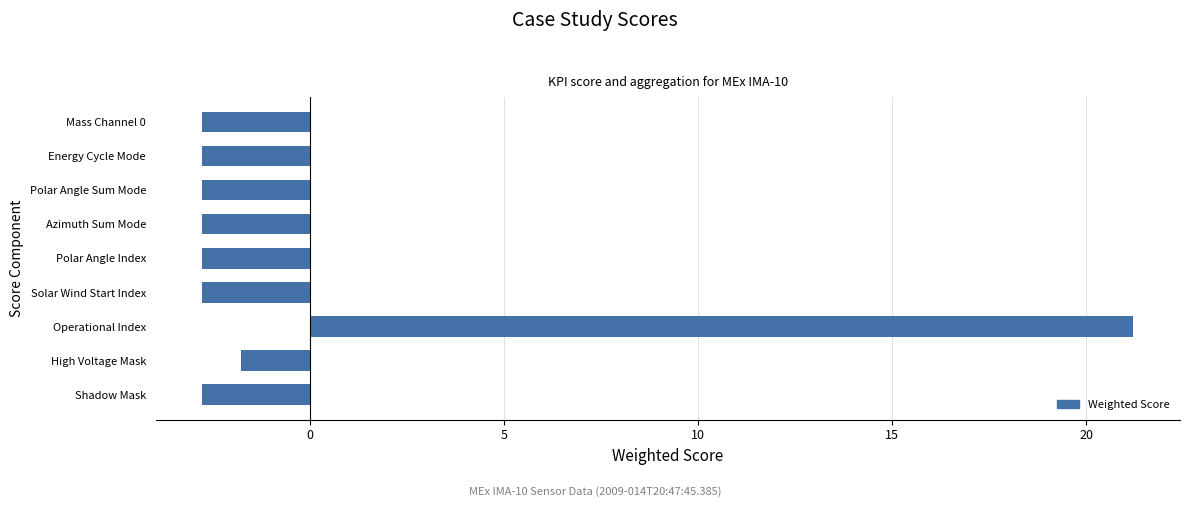

What is the difference between the maximum and minimum values?

24.0